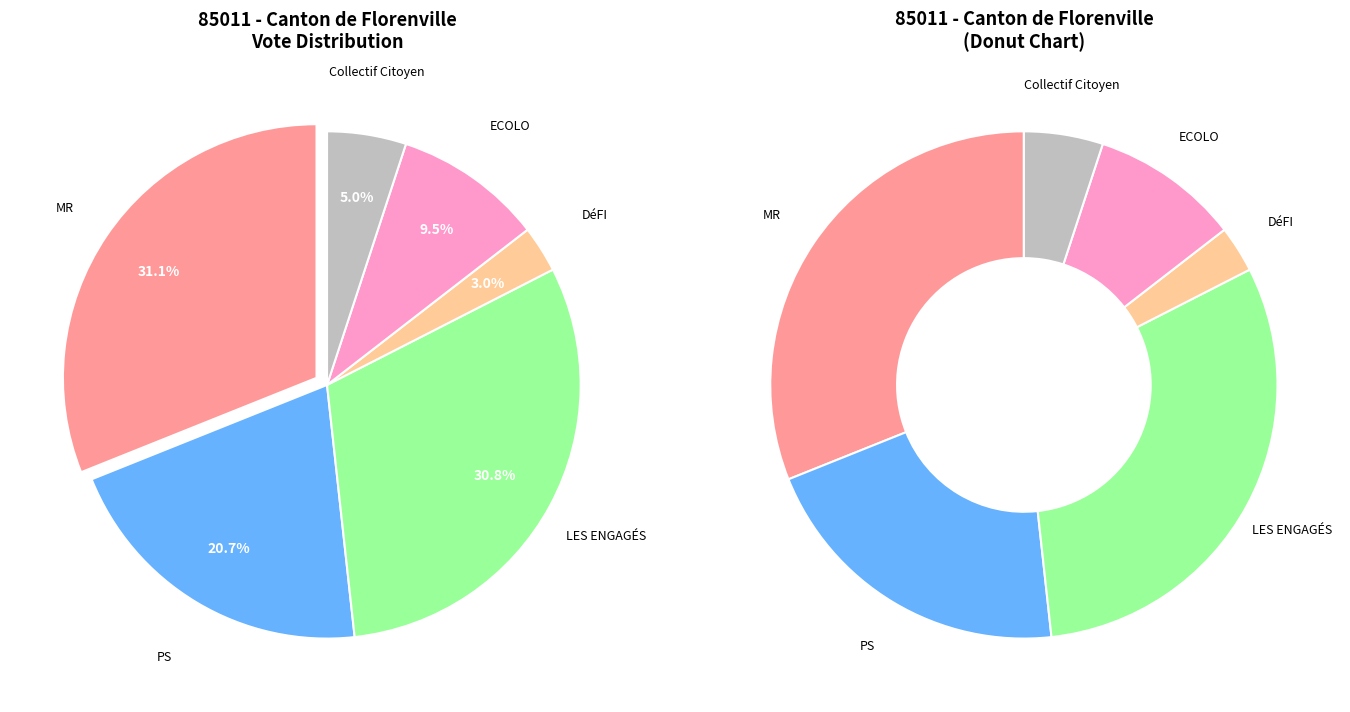

Is there a majority slice in this chart?

No